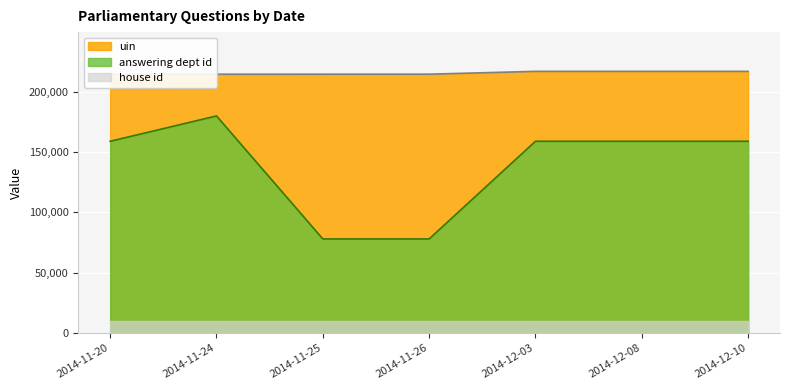

The value of uin at 2014-12-03 is 216976. True or false?

True